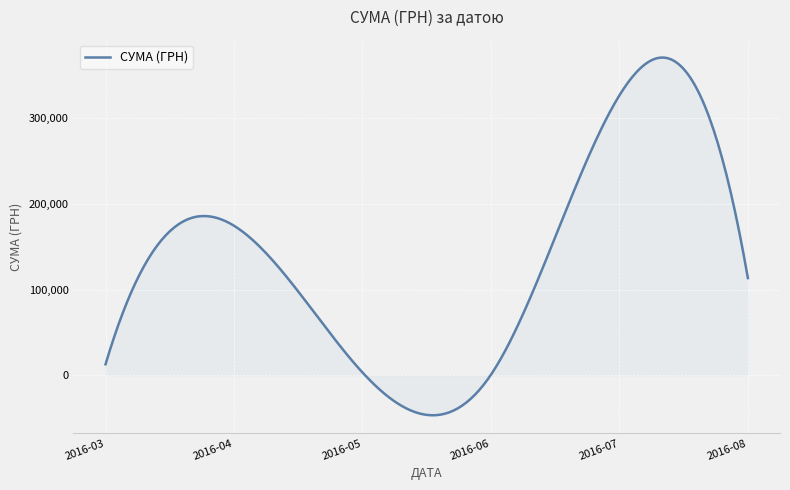

What is the difference between the maximum and minimum values?

417398.4